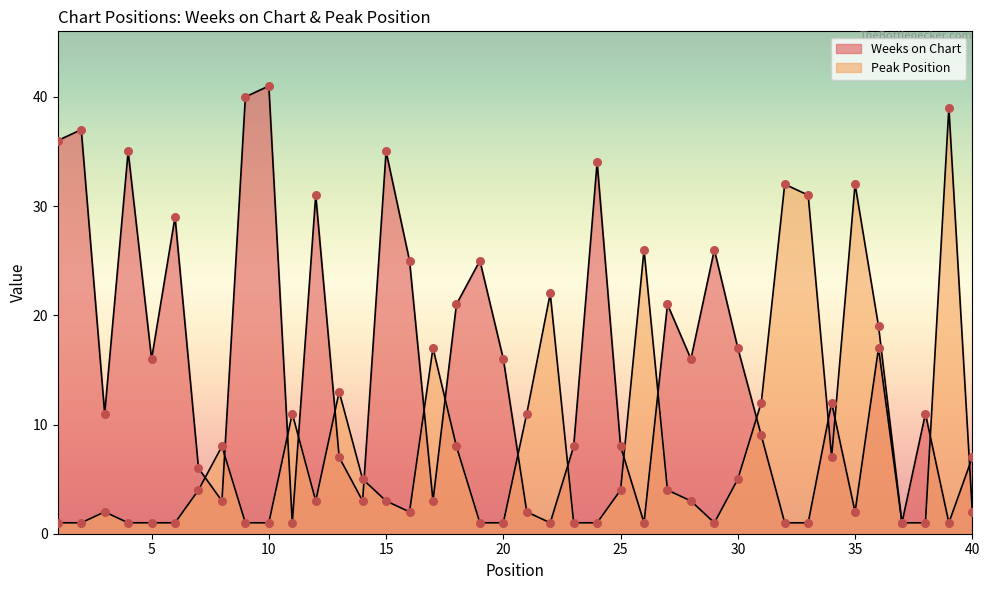

Which series contains the lowest Y value?

Weeks on Chart